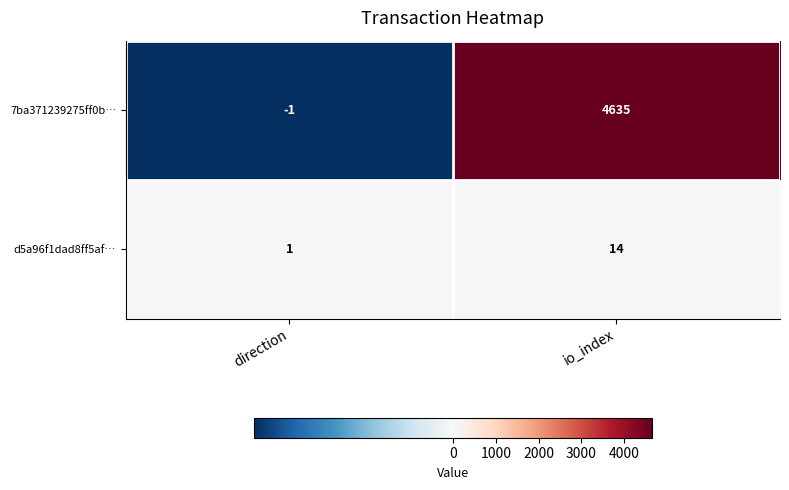

Reading left to right, extract all data points from this chart.

7ba371239275ff0b…: -1	4635
d5a96f1dad8ff5af…: 1	14